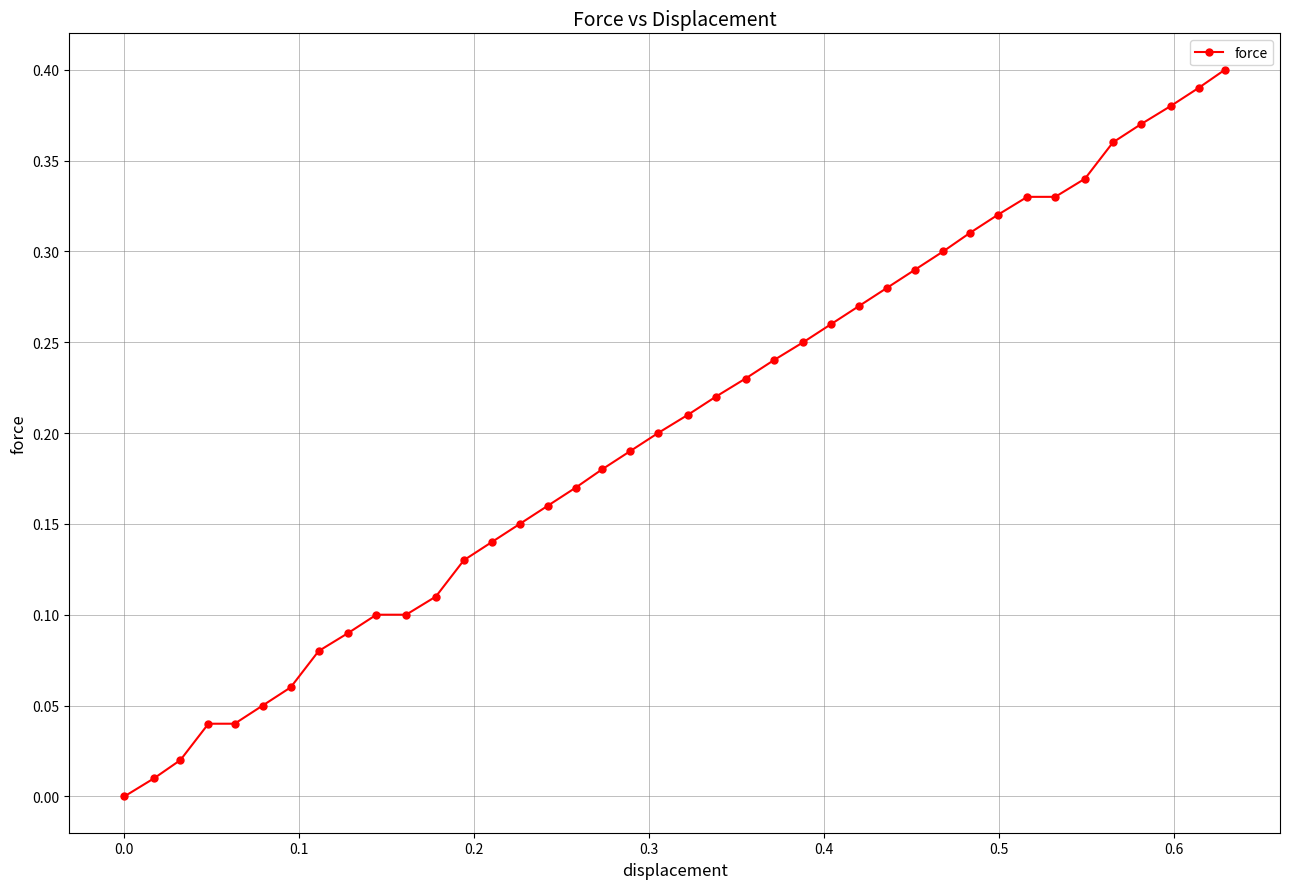

Does the chart display data point markers on the line(s)?

Yes